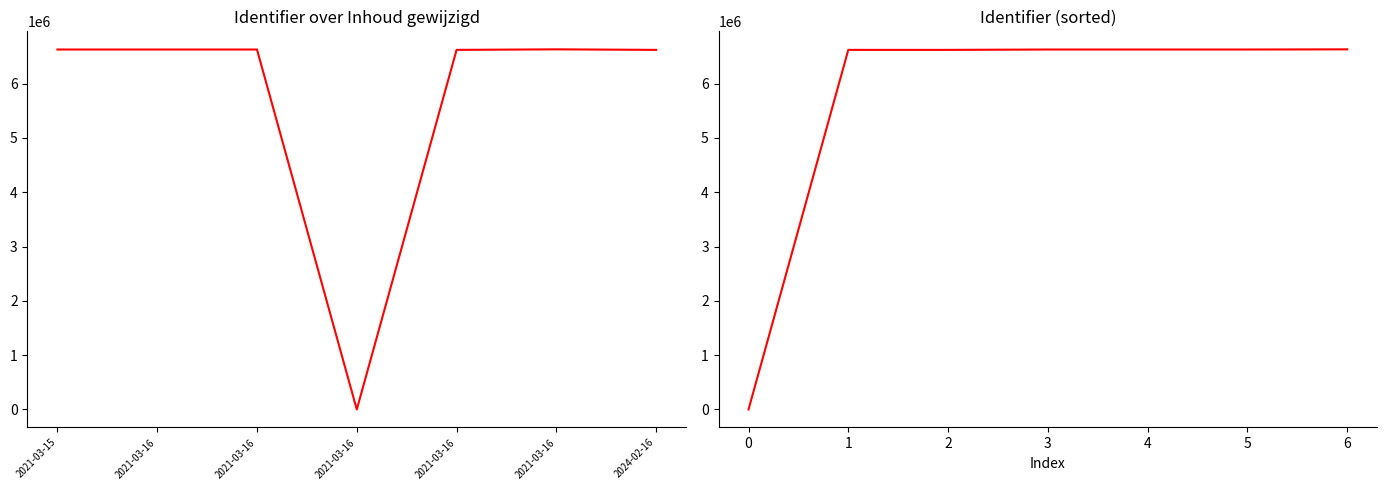

What is the maximum value for Identifier?

6631988